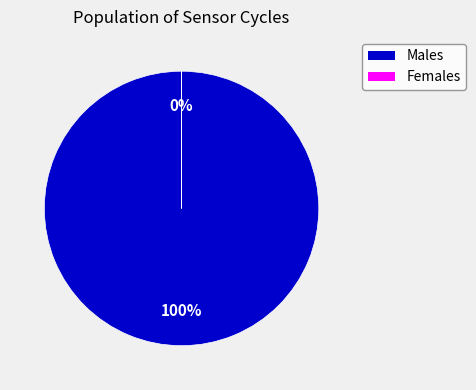

True or false: 3 accounts for 1% of the total.

False